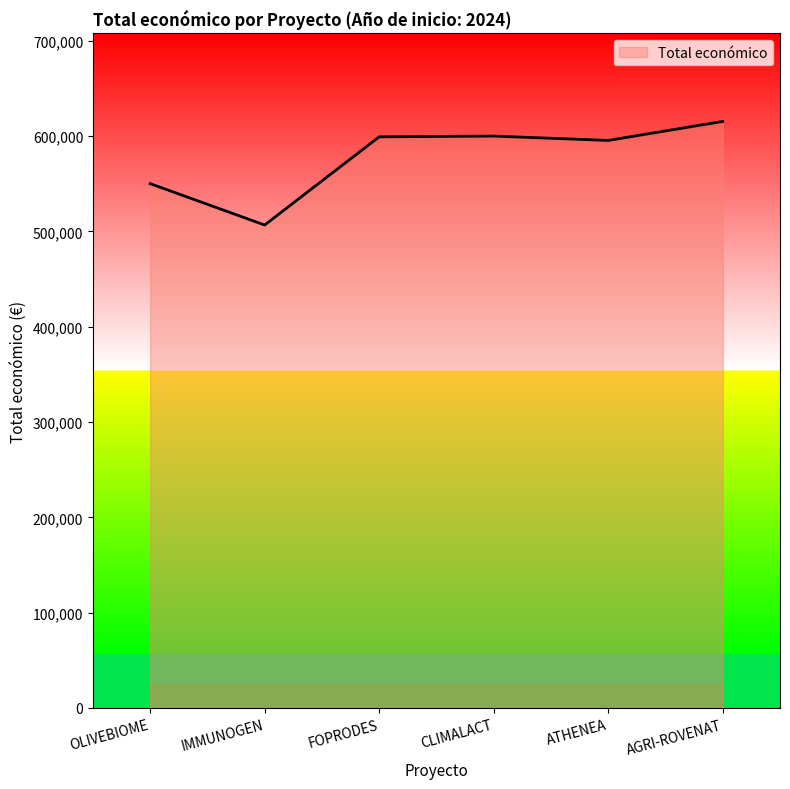

At which category does the data reach its first local valley?

IMMUNOGEN